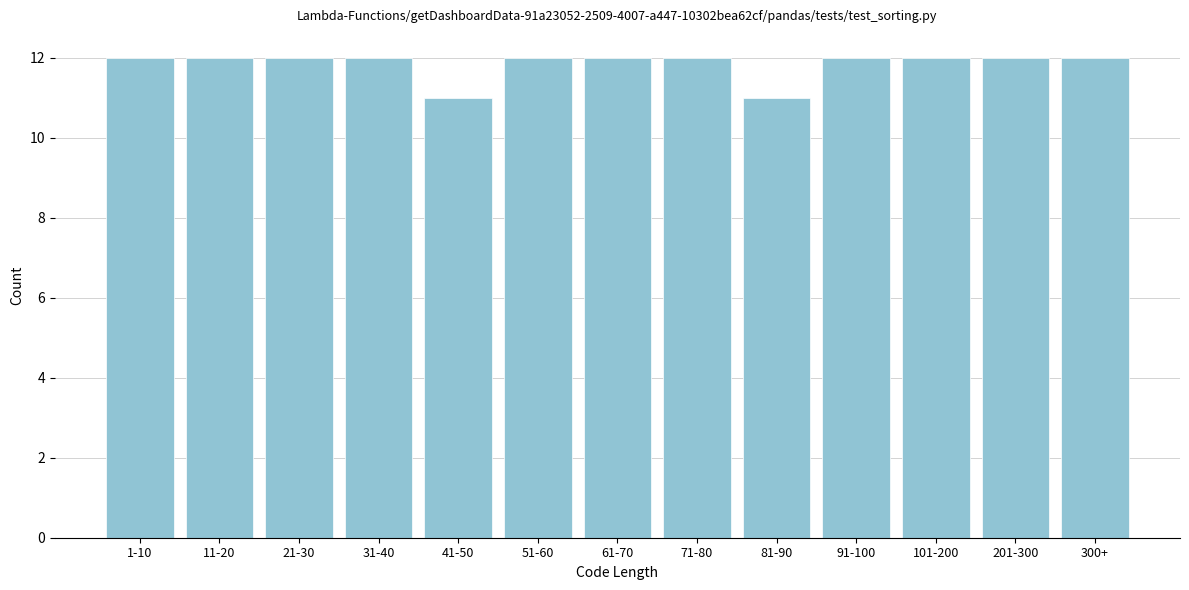

Reading left to right, what are all the values shown in this chart?

12	12	12	12	11	12	12	12	11	12	12	12	12